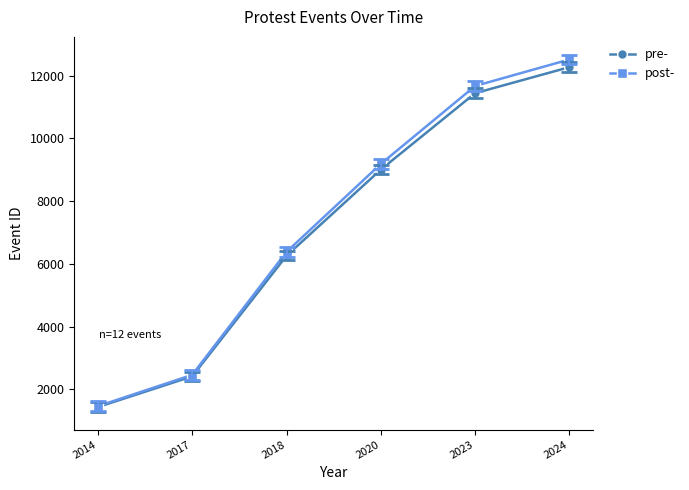

Reading right to left, list all the values displayed in this chart.

pre-: 2024=12277.0	2023=11447.0	2020=9009.0	2018=6257.6	2017=2410.0	2014=1430.5
post-: 2024=12522.5	2023=11675.9	2020=9189.2	2018=6382.8	2017=2458.2	2014=1459.1